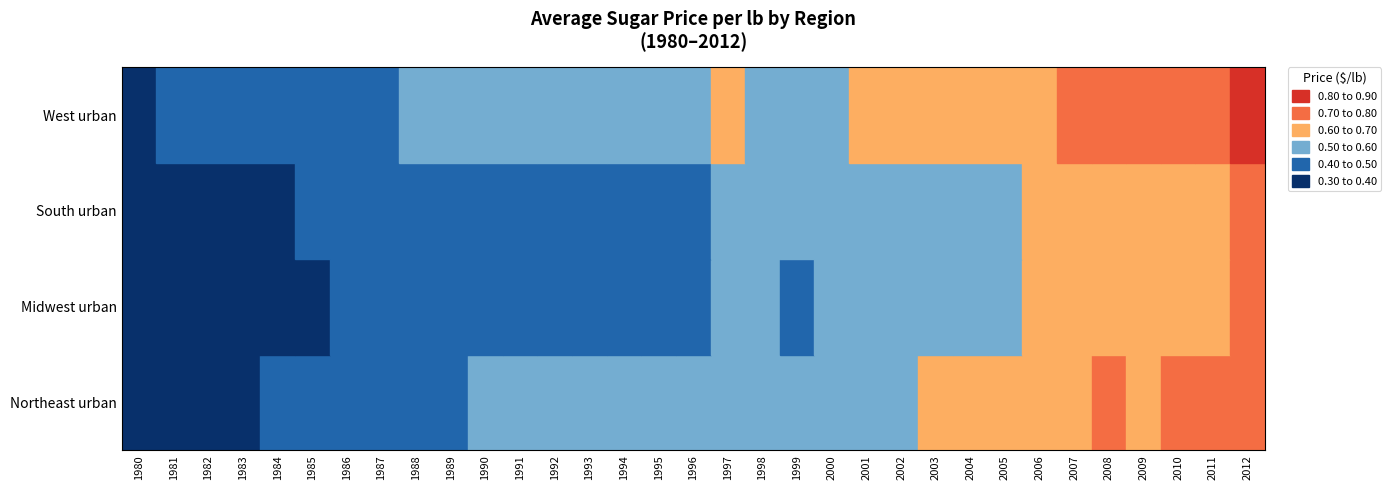

Which series has the largest total across all categories?

West urban